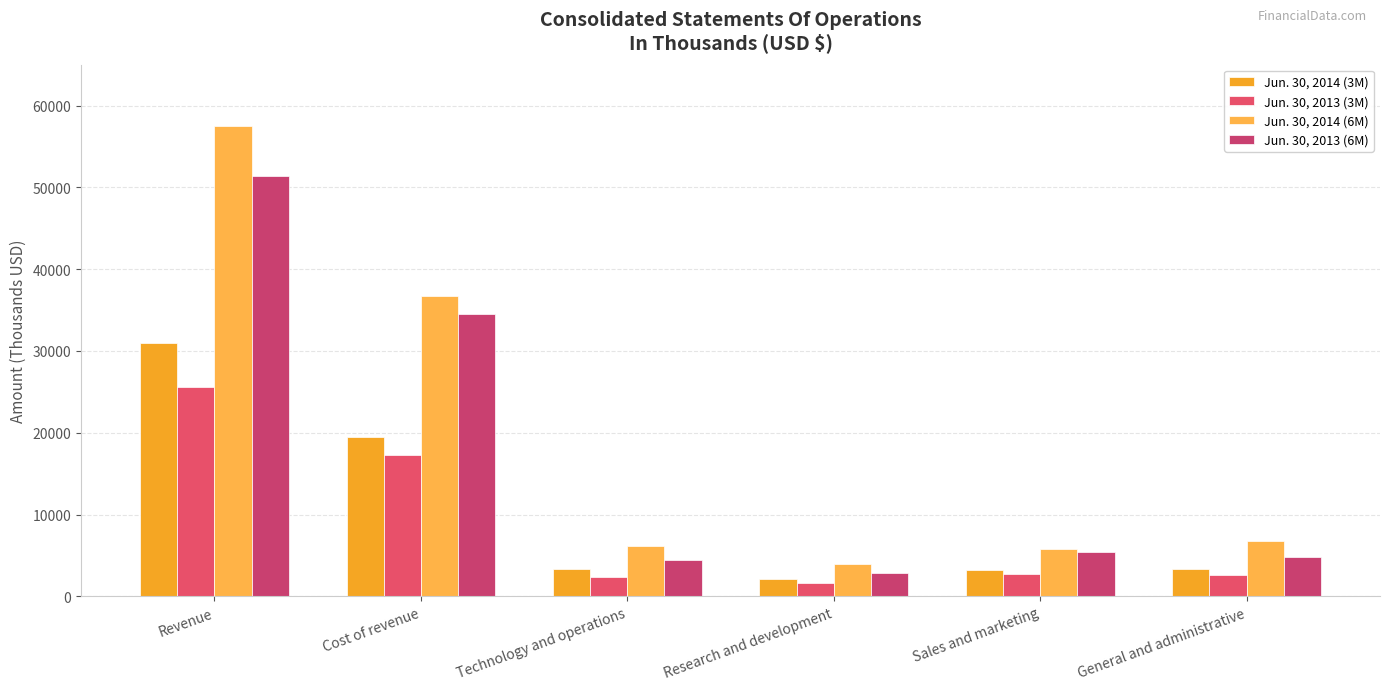

How many bars are there in total?

24